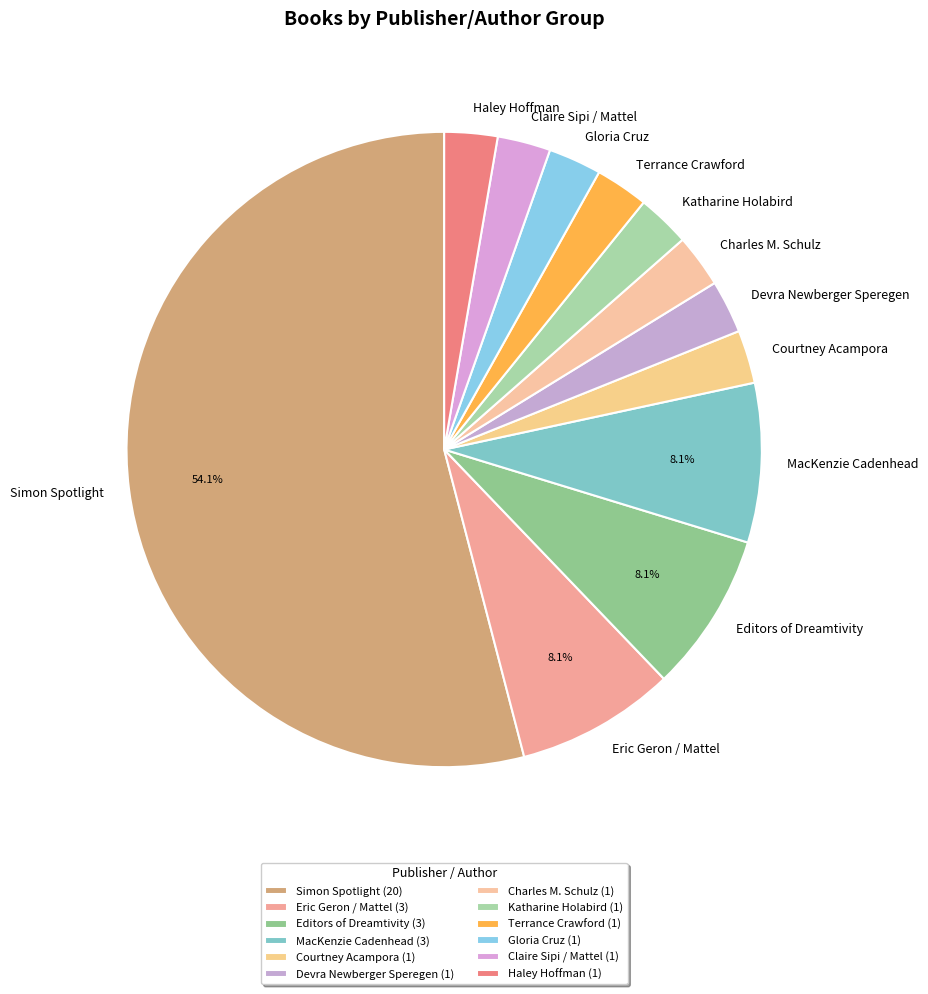

To the nearest percent, what portion does Devra Newberger Speregen represent?

3%